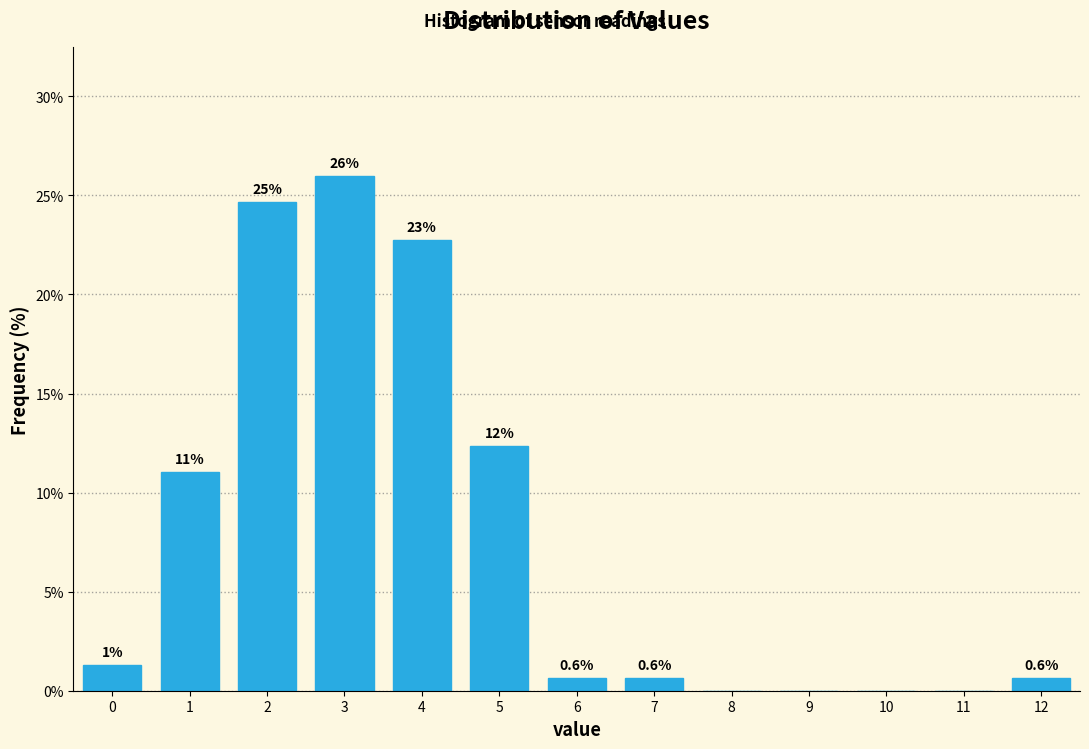

Reading left to right, what are all the values shown in this chart?

0=1.3	1=11.0	2=24.7	3=26.0	4=22.7	5=12.3	6=0.6	7=0.6	8=0.0	9=0.0	10=0.0	11=0.0	12=0.6